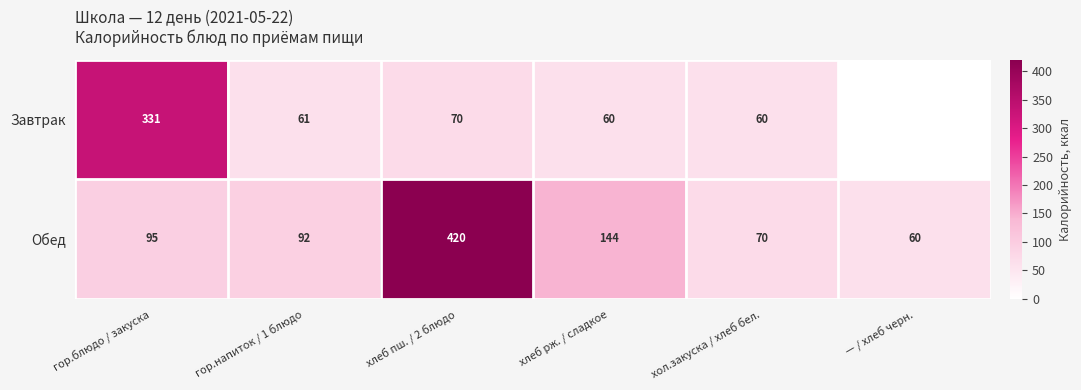

Which series changed the most between гор.напиток / 1 блюдо and хлеб рж. / сладкое?

Обед